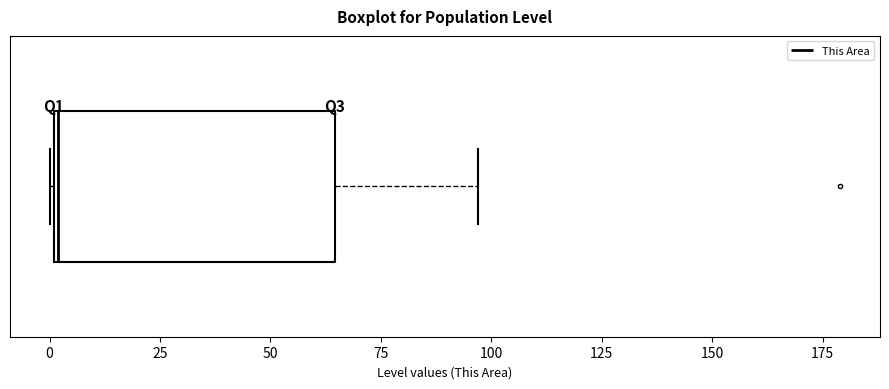

Read this box plot against the x-axis: the position of the median line, the range covered by the box, and the ends of both whiskers. The values are not printed on the chart, so give them approximately, as read against the axis.

median 0, box 0 to 65, whiskers 0 to 95